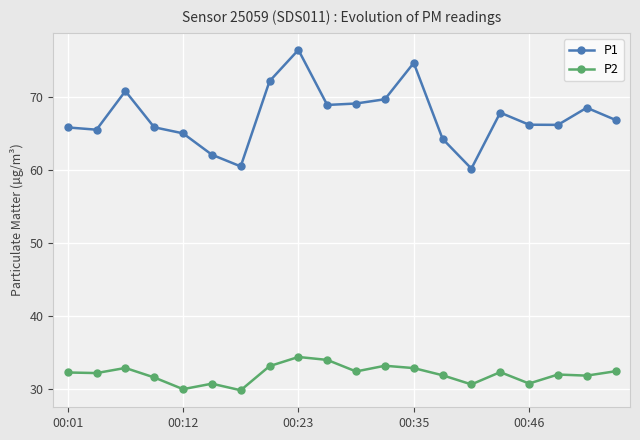

What is the value of the P1 point at the 19th from the left?

68.5